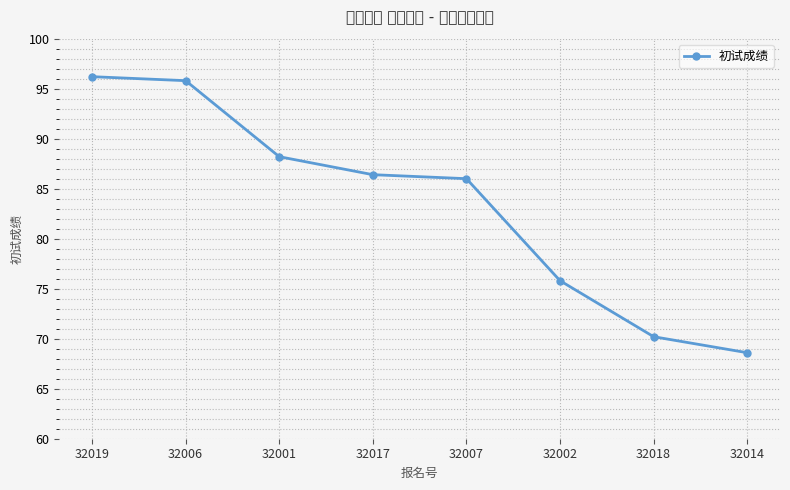

What is the label of the 7th point from the left?

32018